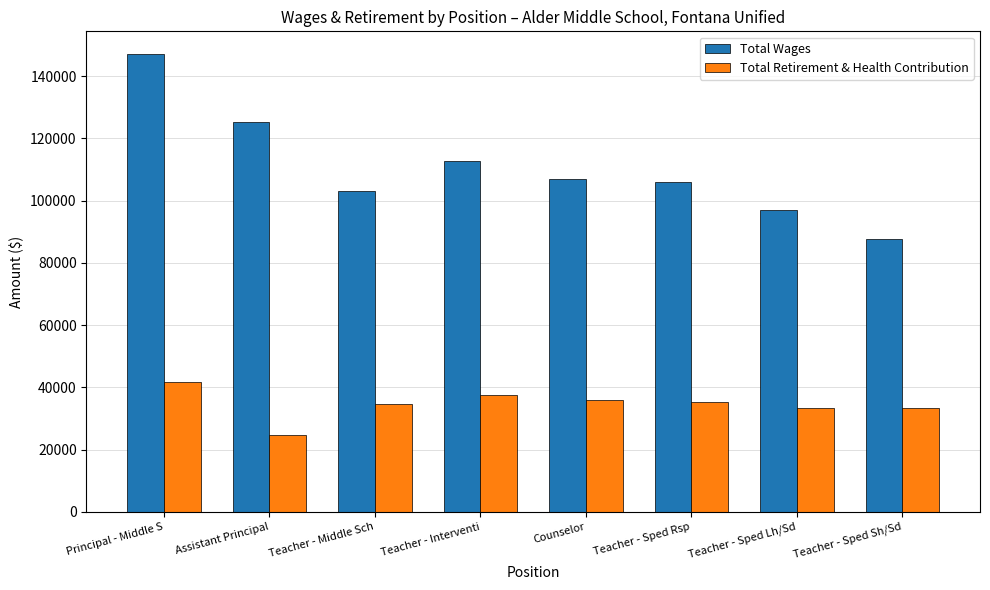

How many bars are there in each group?

2